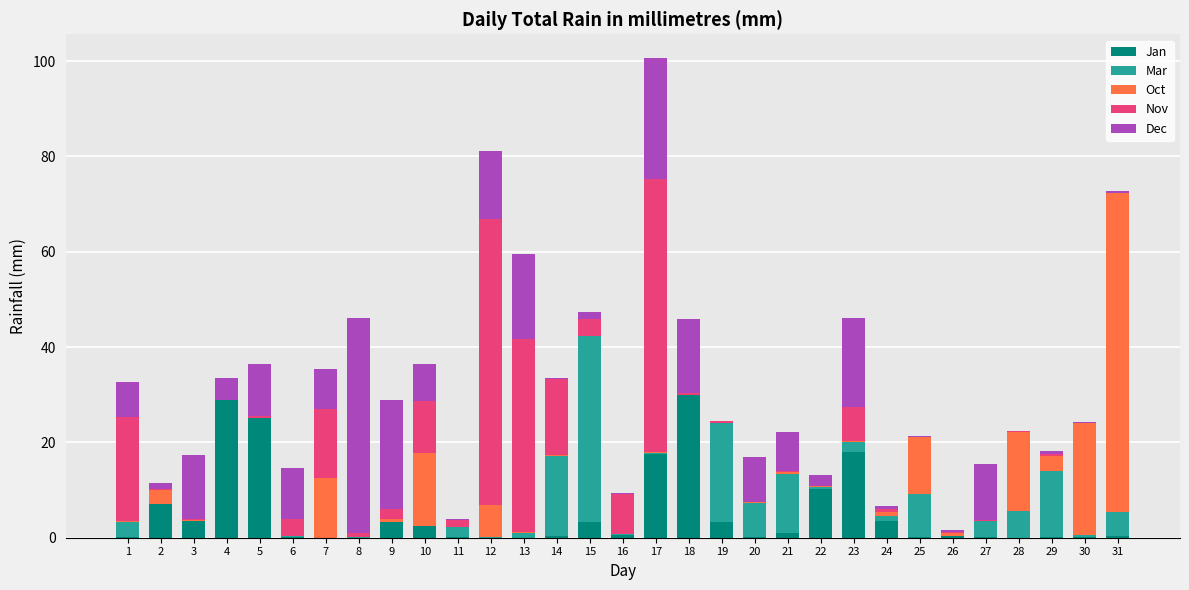

At which category is the sum across all series the highest?

17